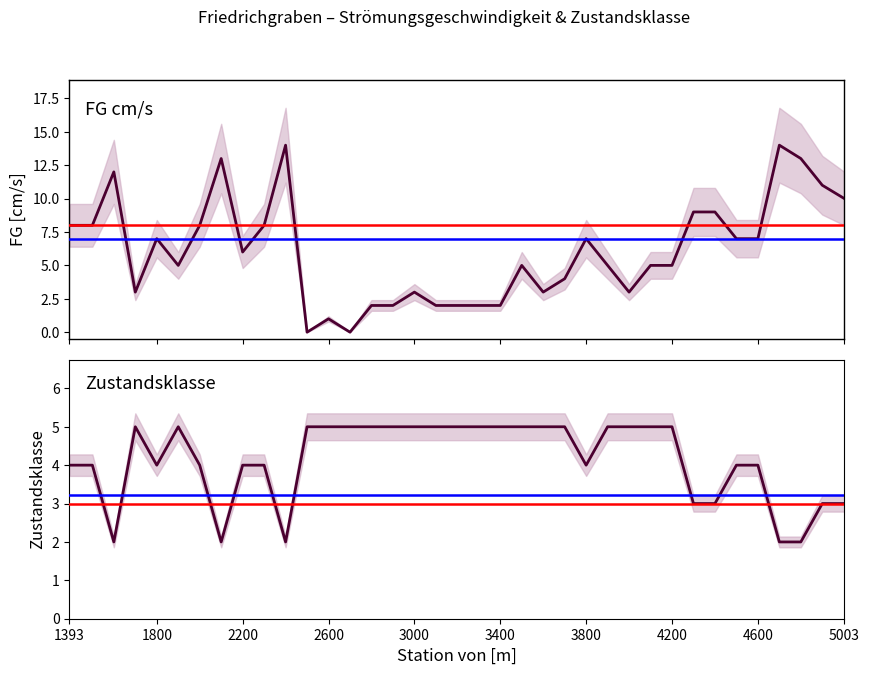

True or false: Zustandsklasse and FG cm/s intersect in this chart.

True